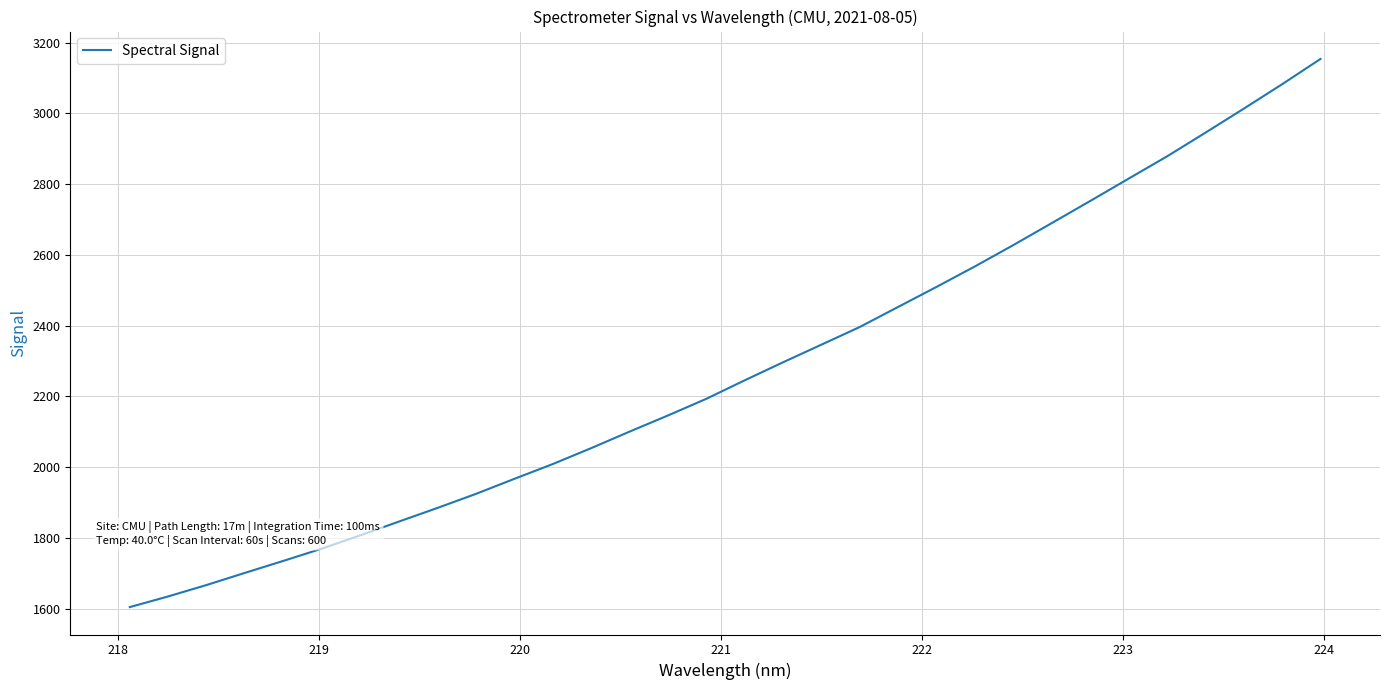

What is the greatest value displayed?

3153.6